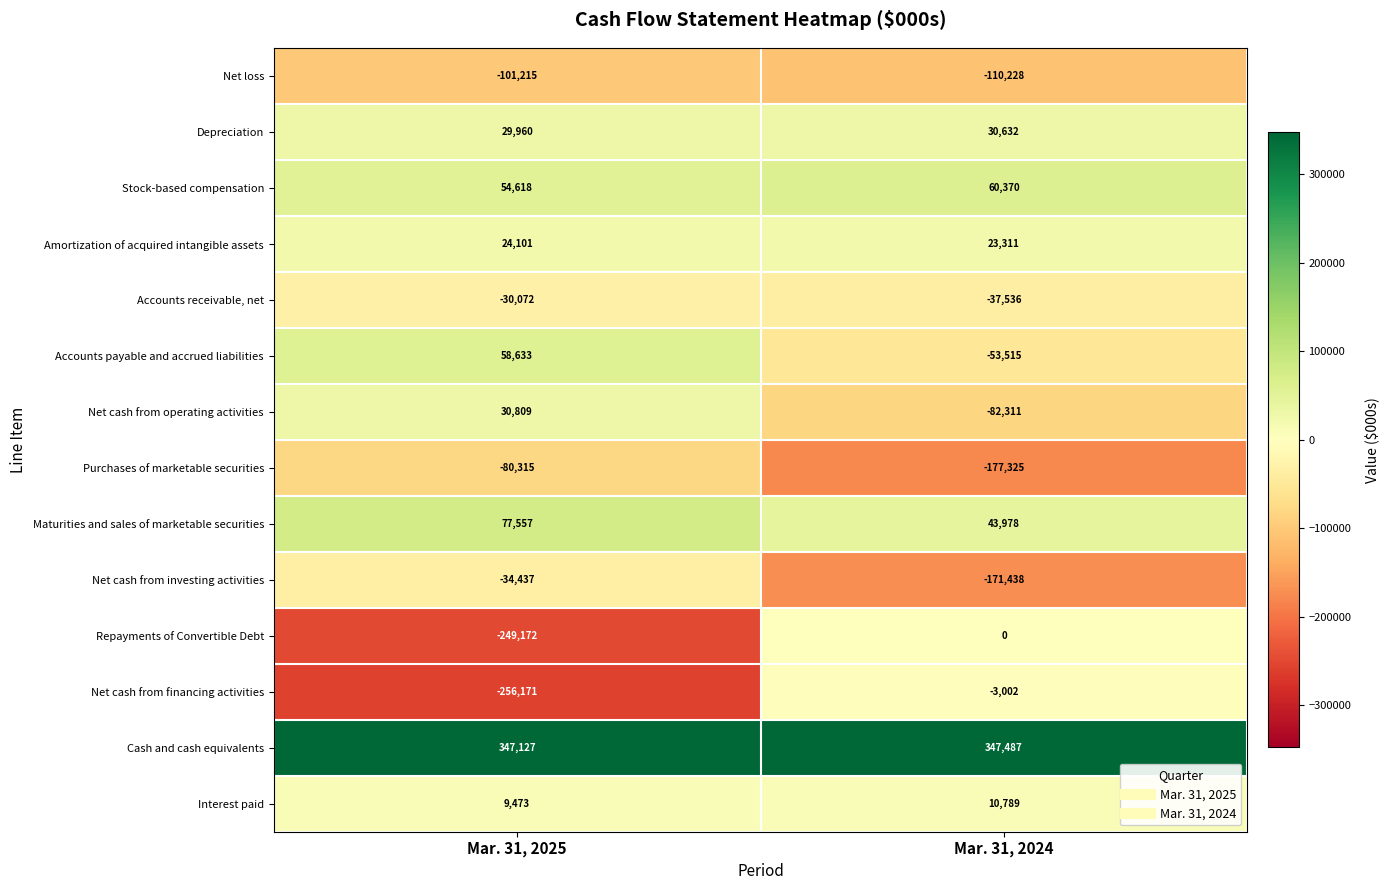

The value of Accounts receivable, net at Mar. 31, 2025 is -30072. True or false?

True